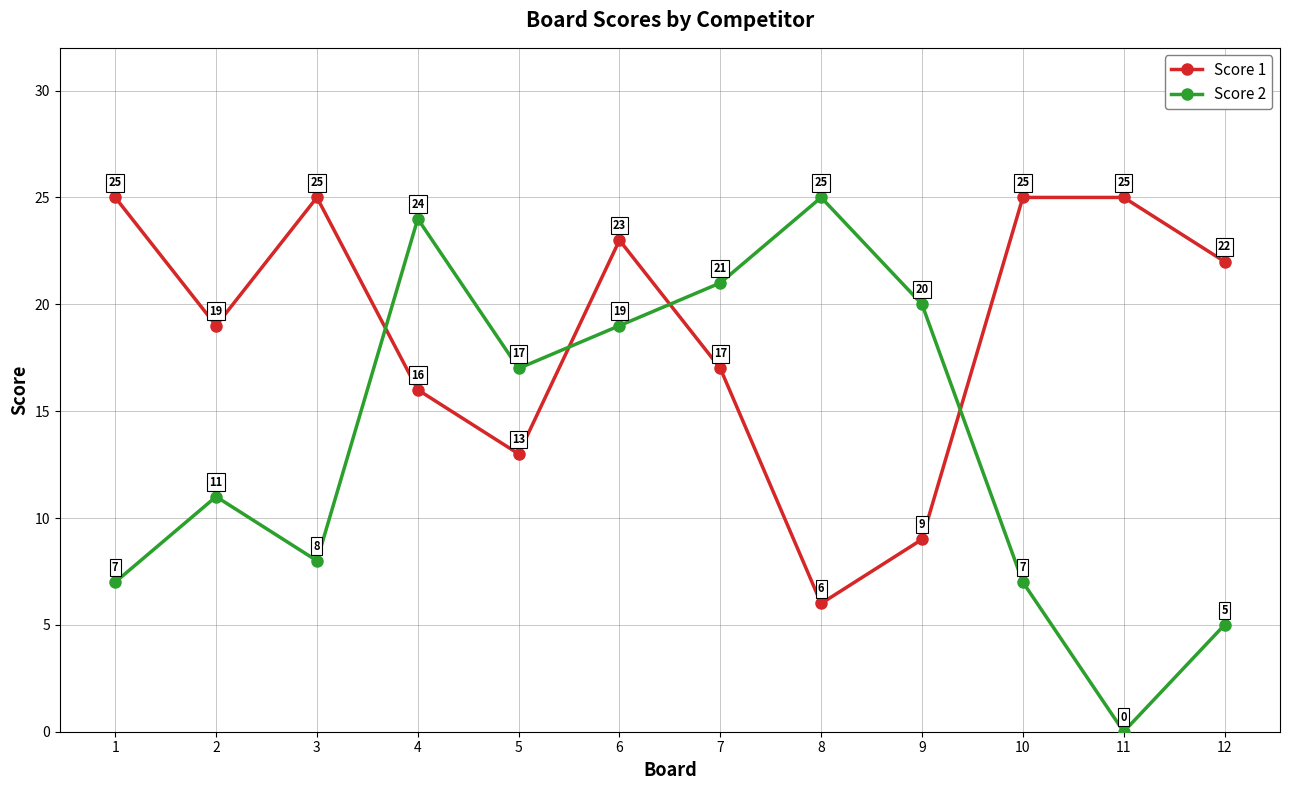

Reading left to right, extract all data points from this chart.

Score 1: 1=25	2=19	3=25	4=16	5=13	6=23	7=17	8=6	9=9	10=25	11=25	12=22
Score 2: 1=7	2=11	3=8	4=24	5=17	6=19	7=21	8=25	9=20	10=7	11=0	12=5